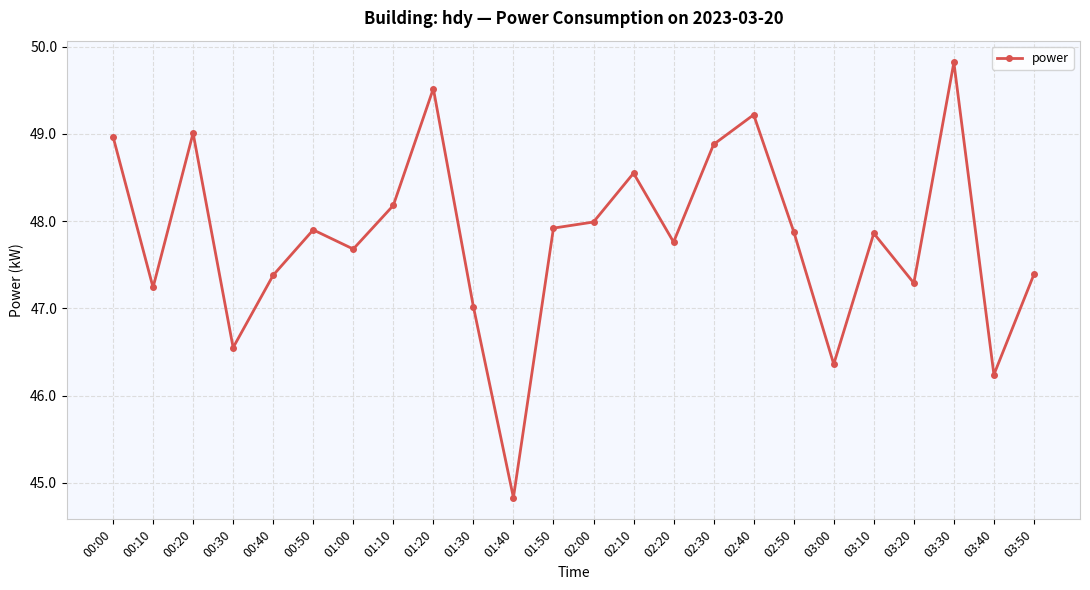

Does the chart display data point markers on the line(s)?

Yes